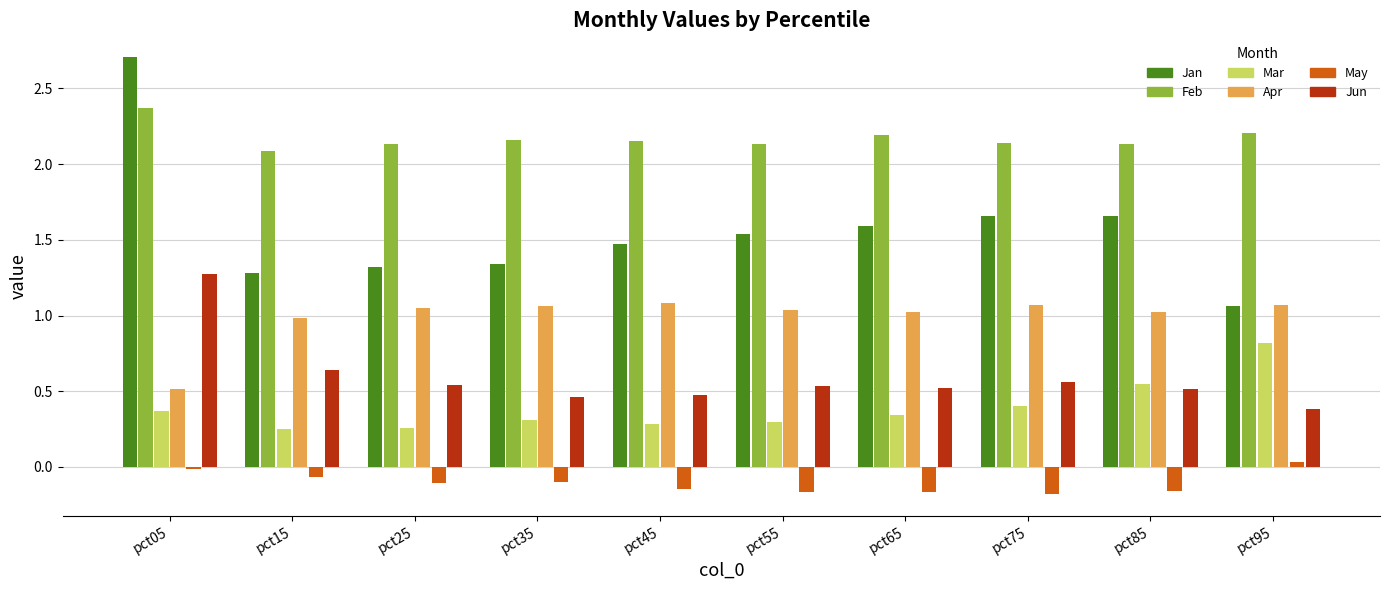

What is the minimum value for Jun?

0.4